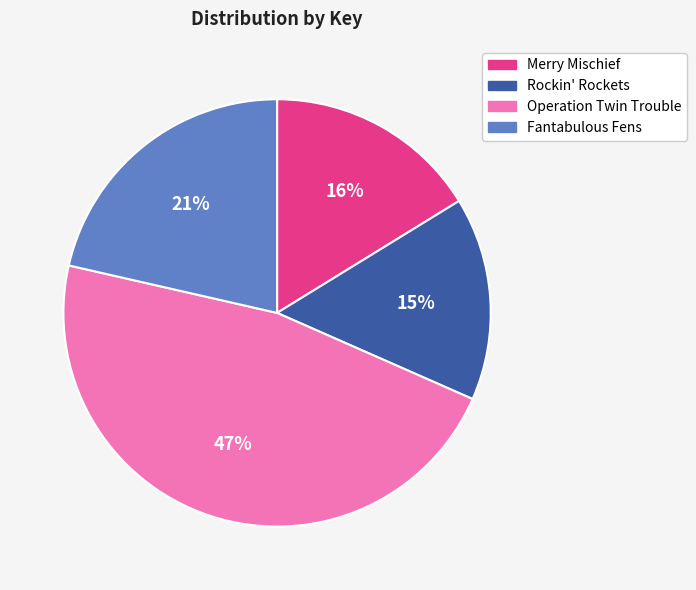

To the nearest percent, what percentage of the pie is Rockin' Rockets?

15%